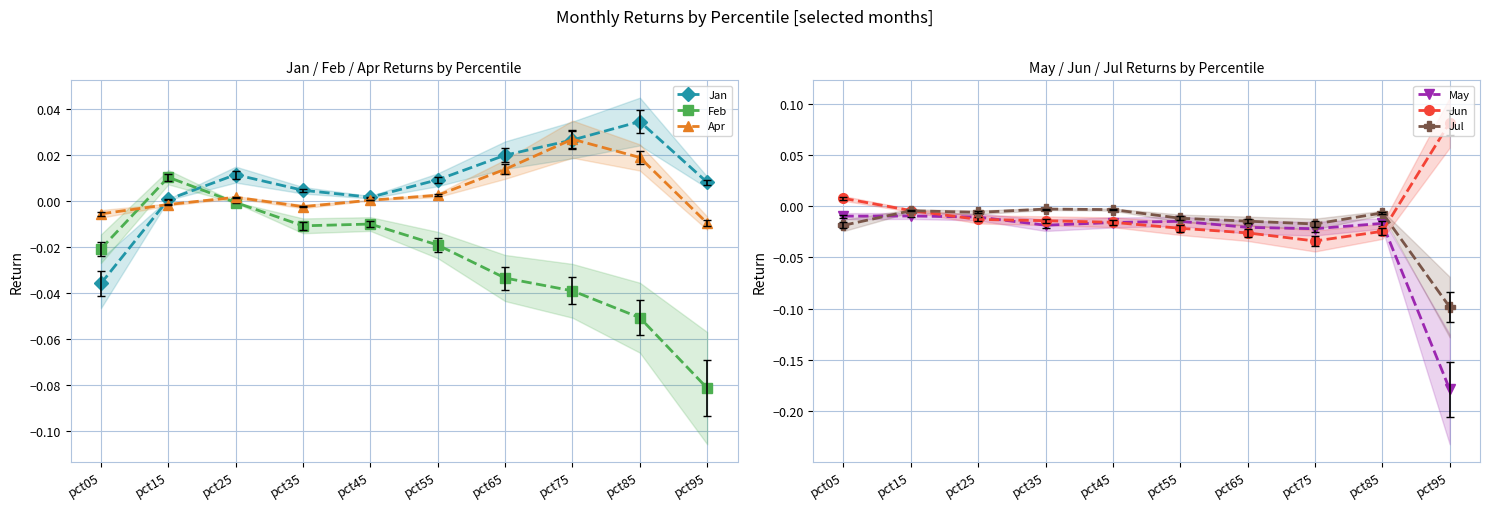

How many data points in Feb are less than 0?

9